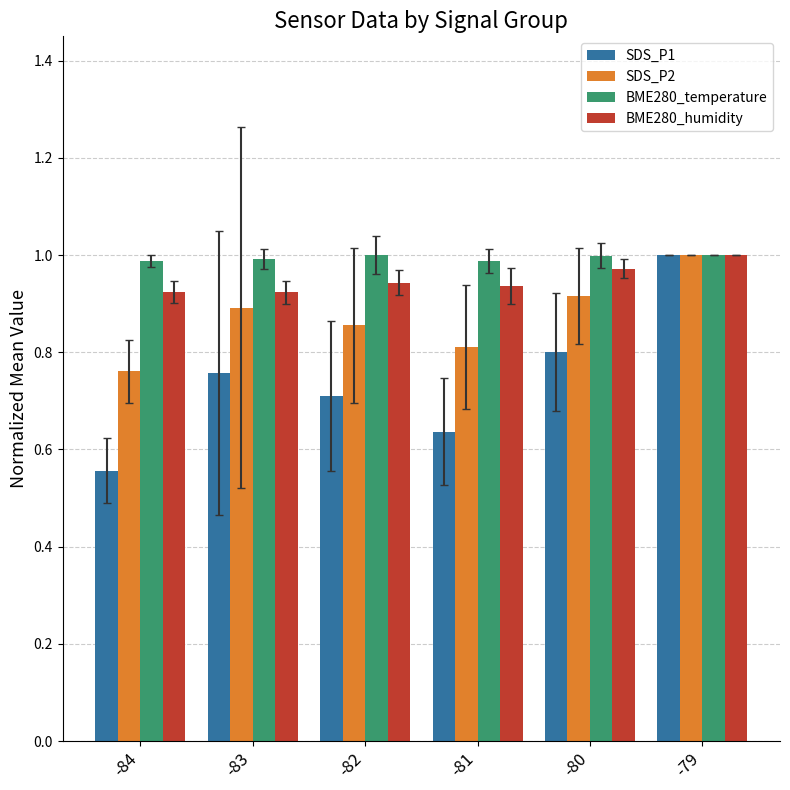

What is the difference between the highest and lowest values at -84?

0.4